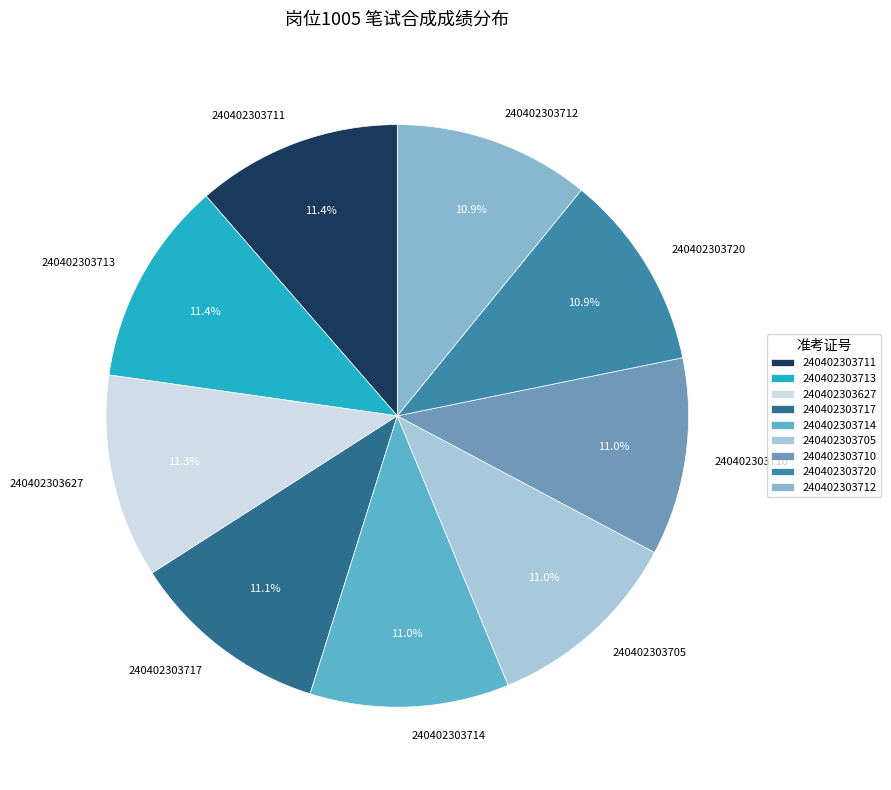

What is the ratio of the value at 240402303713 to the value at 240402303712?

1.0